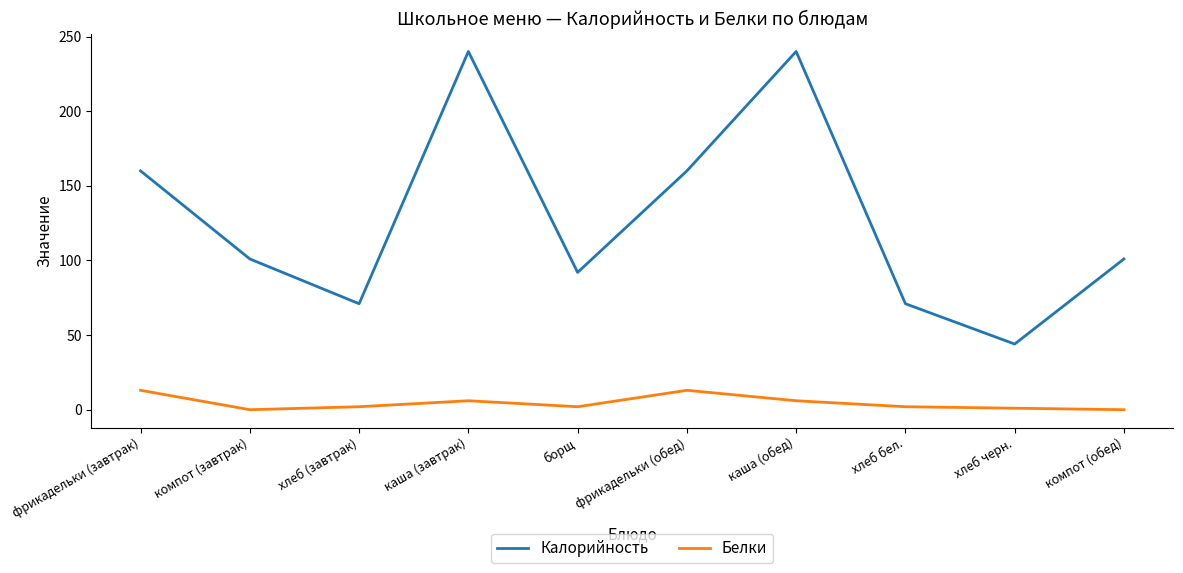

What is the maximum value for Белки?

13